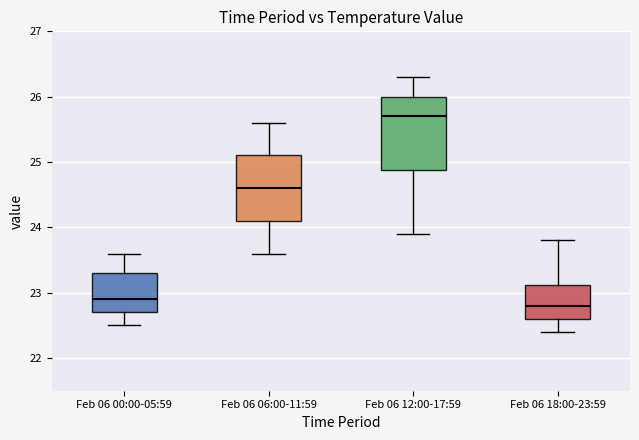

Which box is the tallest, from its lower edge to its upper edge?

Feb 06 12:00-17:59